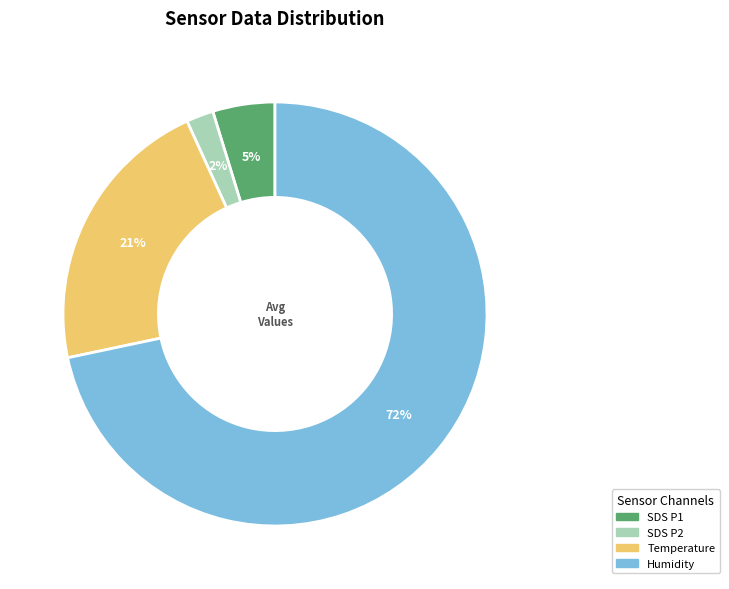

To the nearest percent, what is the difference between the largest and smallest slice percentages?

70%